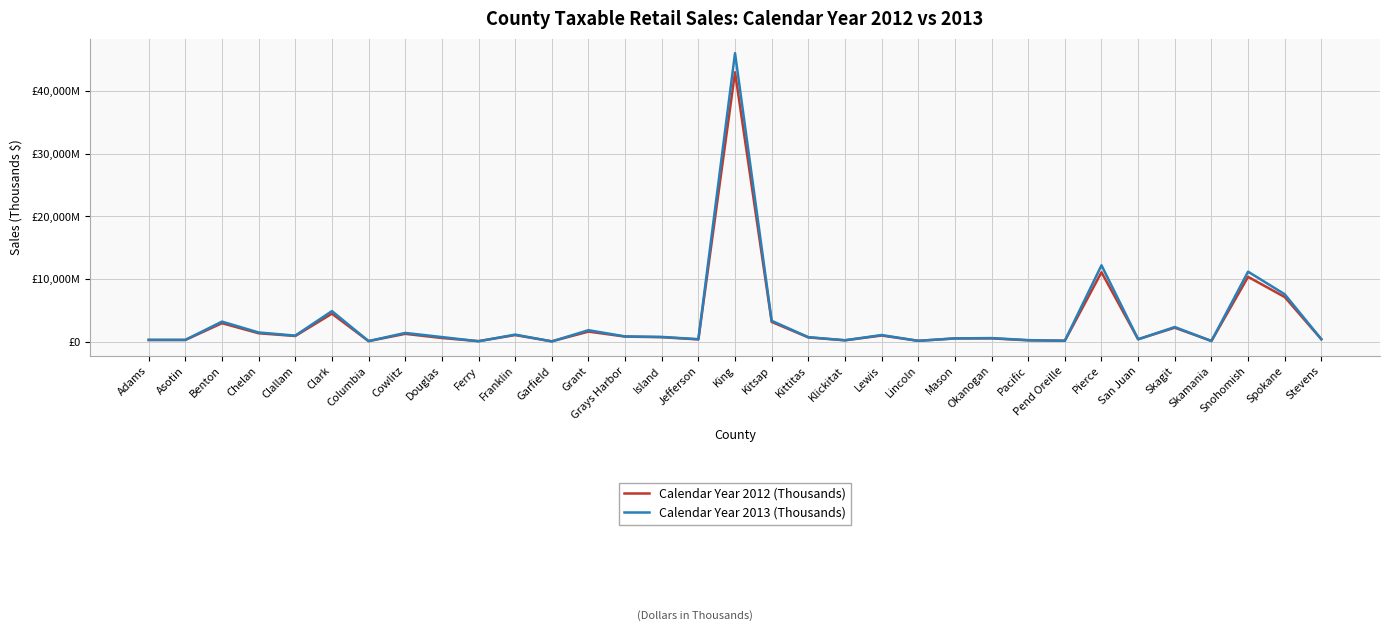

Reading left to right, list all the values displayed in this chart.

Calendar Year 2012 (Thousands): 243988	251091	2937656	1325242	889671	4456683	69771	1233299	570005	67224	1037096	37895	1588877	794768	695544	343252	43038780	3140631	663716	198792	964389	117444	497591	506333	198812	128046	11080671	369961	2214984	98453	10341319	7122105	362000
Calendar Year 2013 (Thousands): 277053	269954	3189855	1454689	948664	4870332	77708	1379515	719780	46713	1110257	22683	1818642	819684	743814	378424	46093341	3319687	706409	208243	1042025	119136	506540	556383	227104	135637	12189180	365328	2321686	84422	11172615	7561669	373425